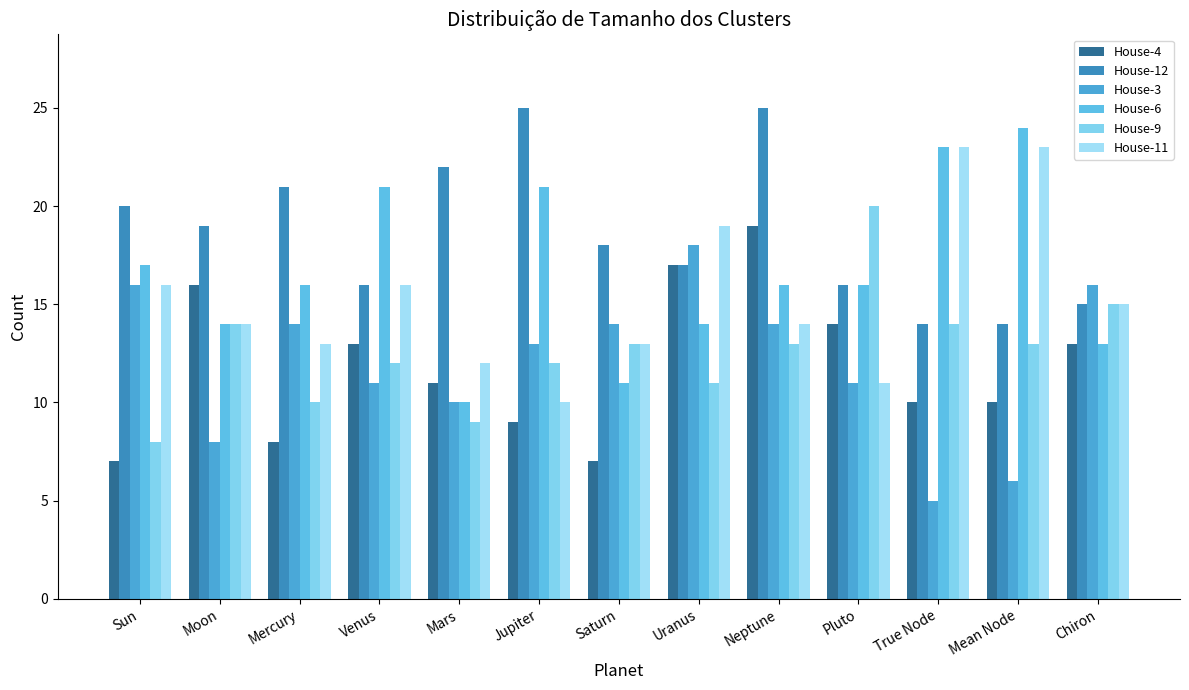

At which category does the chart reach its peak across all series?

Jupiter